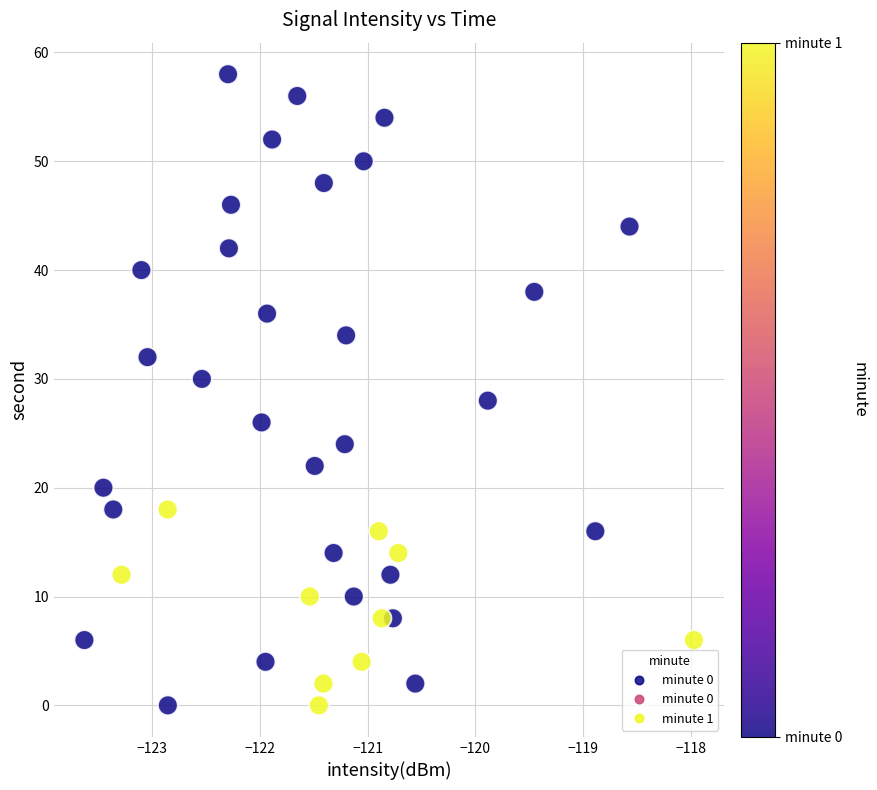

What is the range of Y values (max minus min)?

58